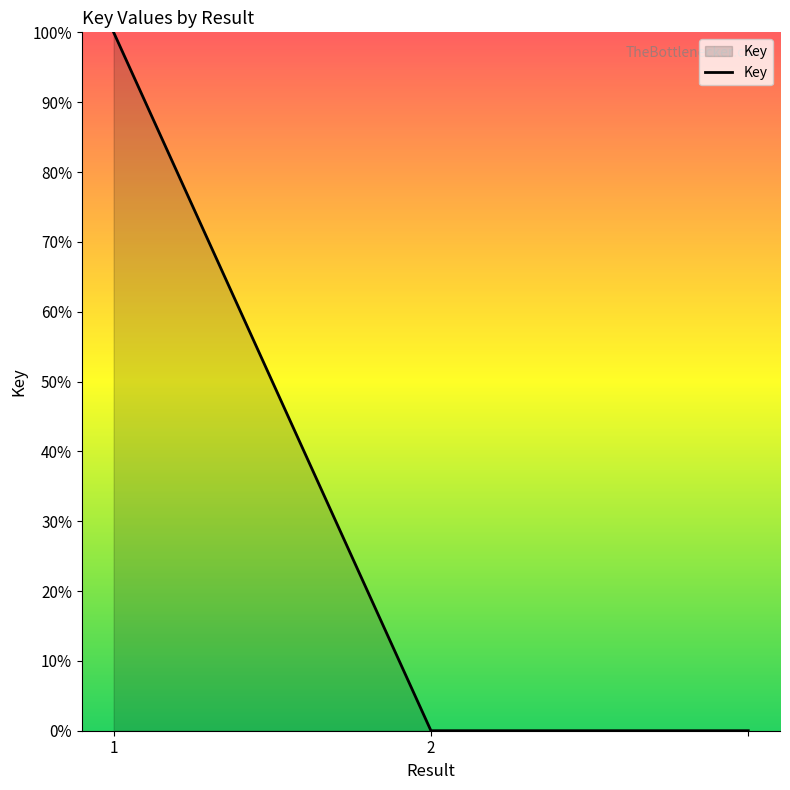

What is the greatest value displayed?

100